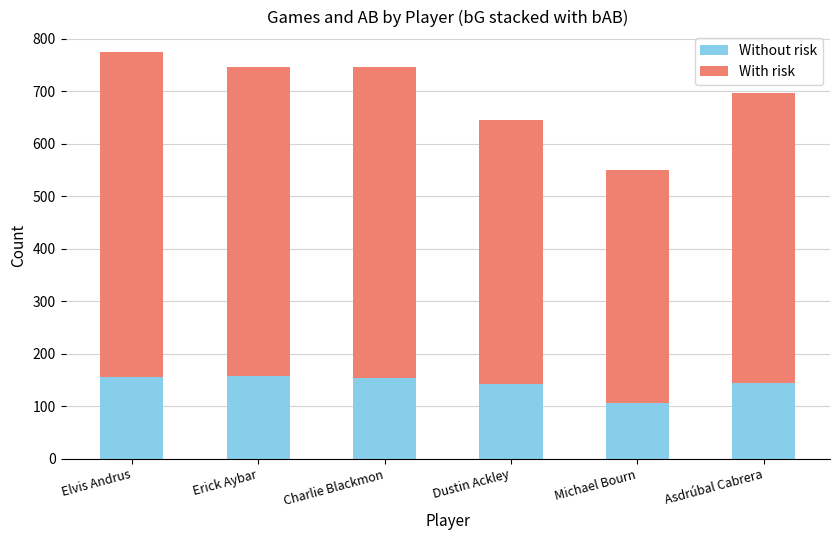

The value of Without risk at Dustin Ackley is 209. True or false?

False